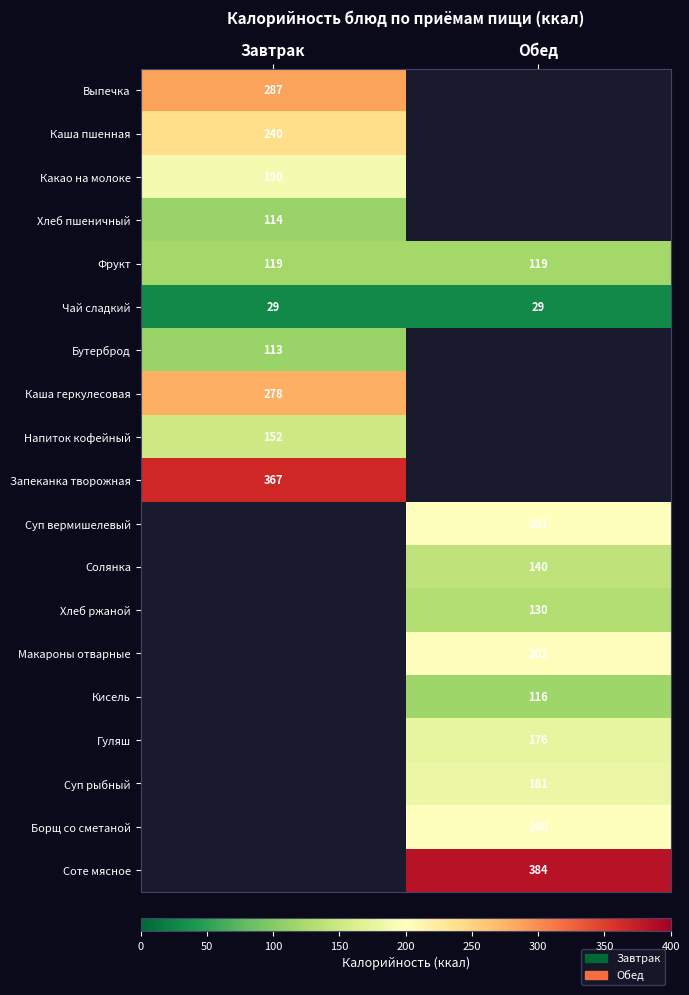

Count the number of categories in the chart.

2